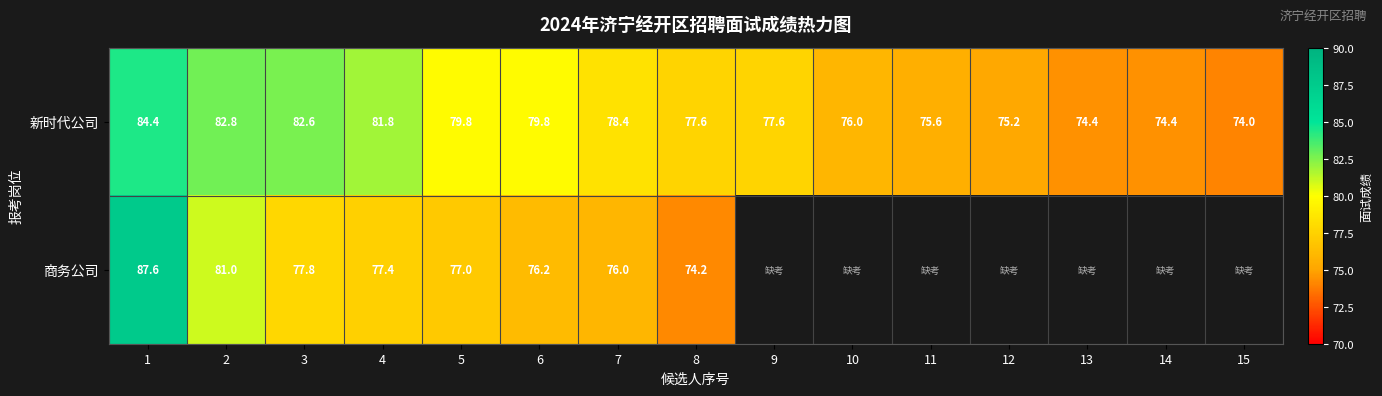

At which label is 新时代公司 closest to 79?

7